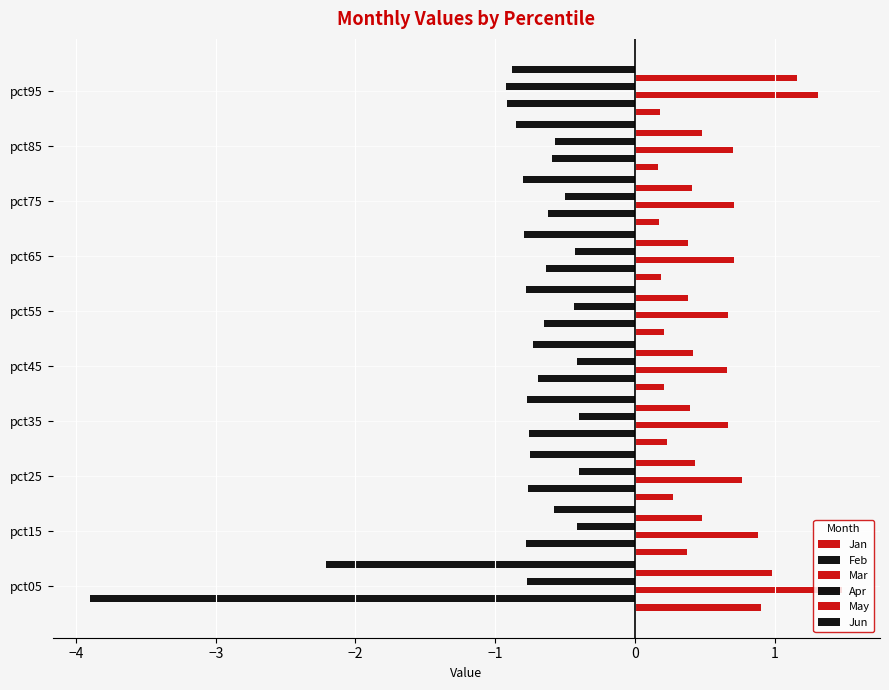

Is the value of Jun at pct35 greater than the value of Apr at pct45?

No